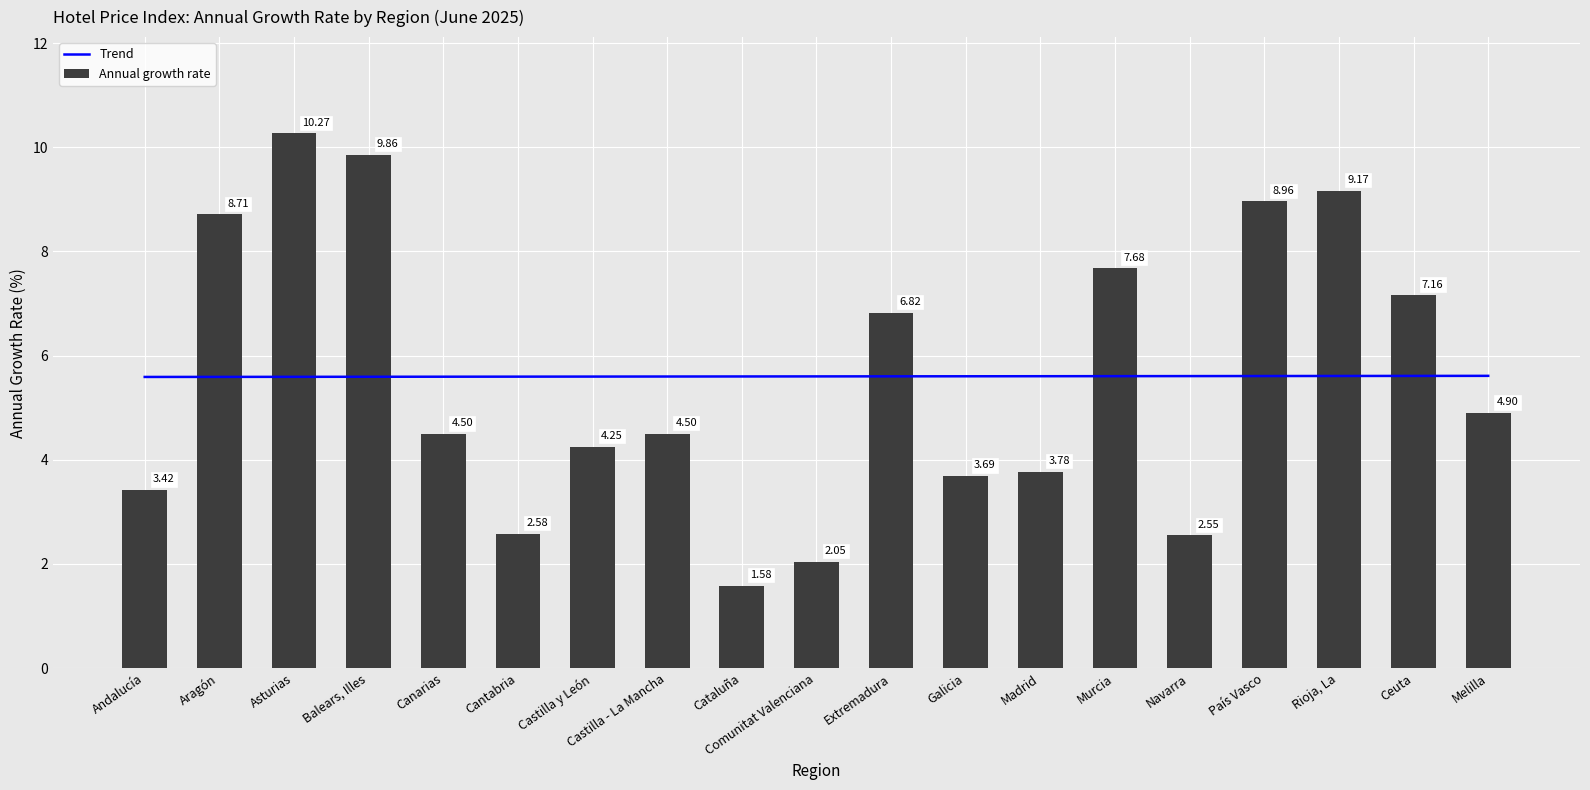

How many groups of bars are there?

19